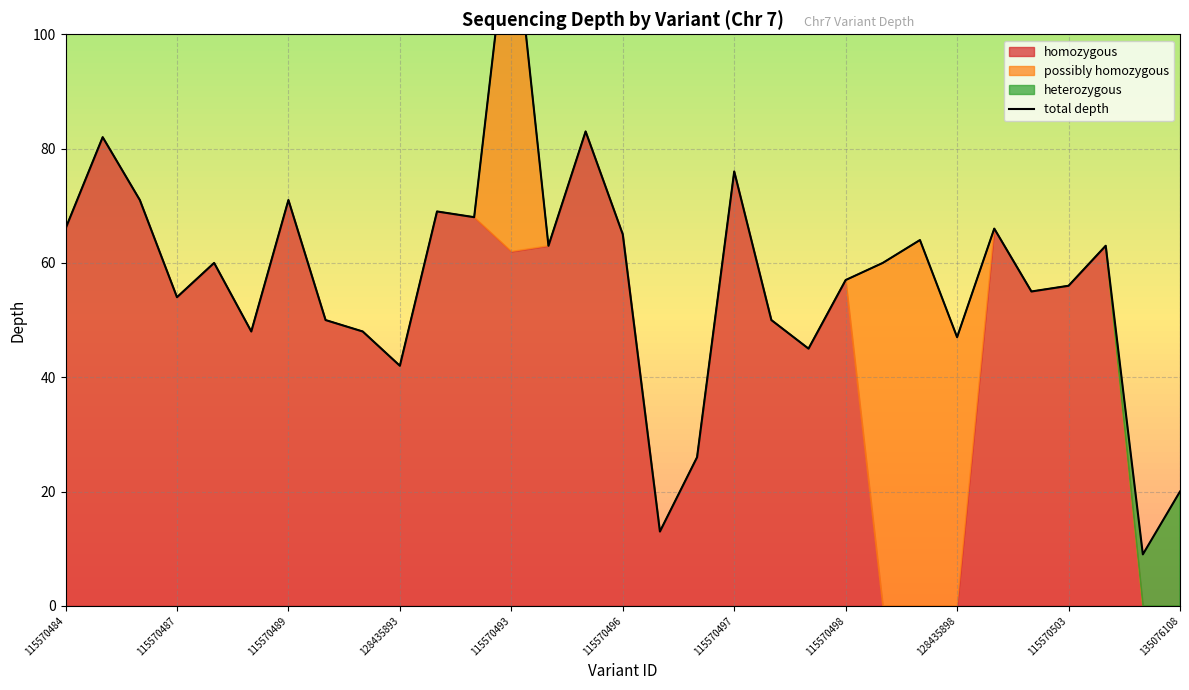

What is the difference between the maximum and second lowest values?

111